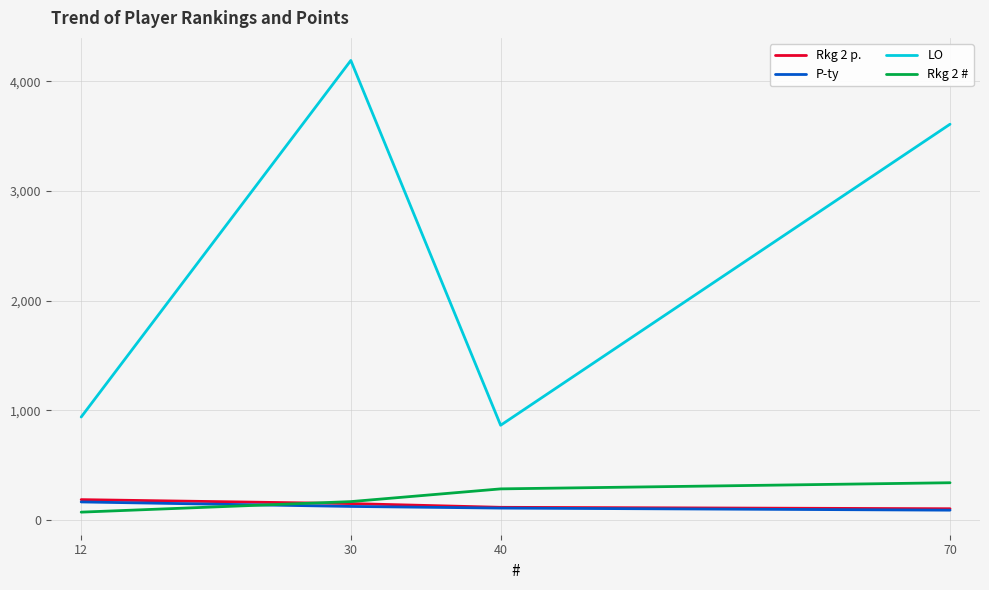

True or false: LO and Rkg 2 p. intersect in this chart.

False